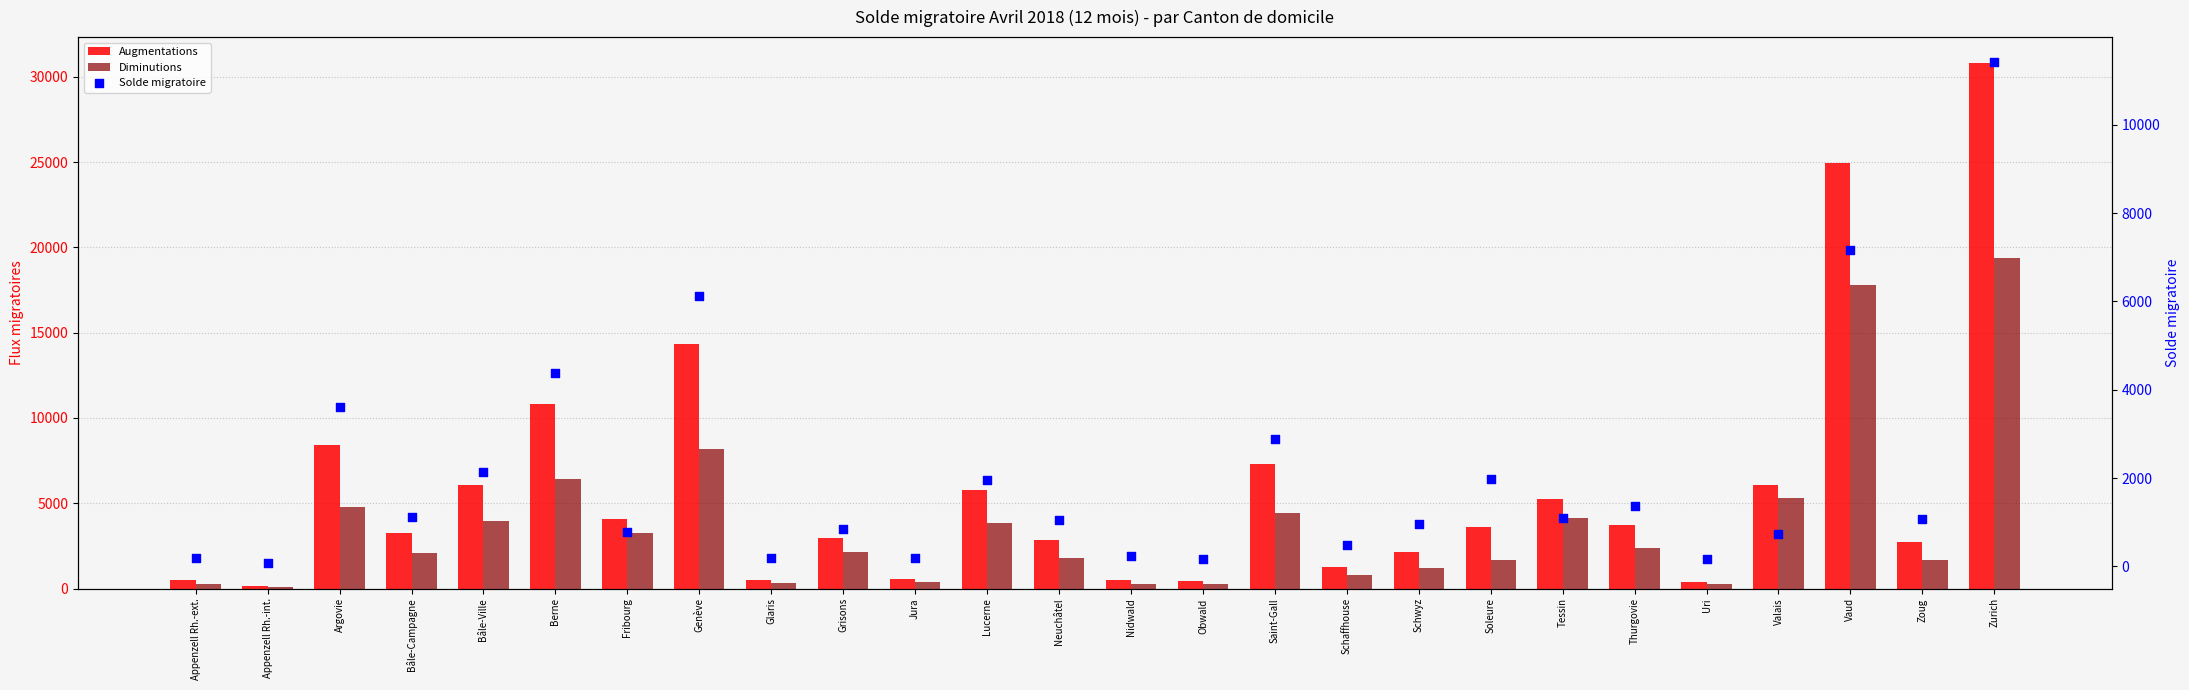

At how many categories does at least one series exceed 11791?

3